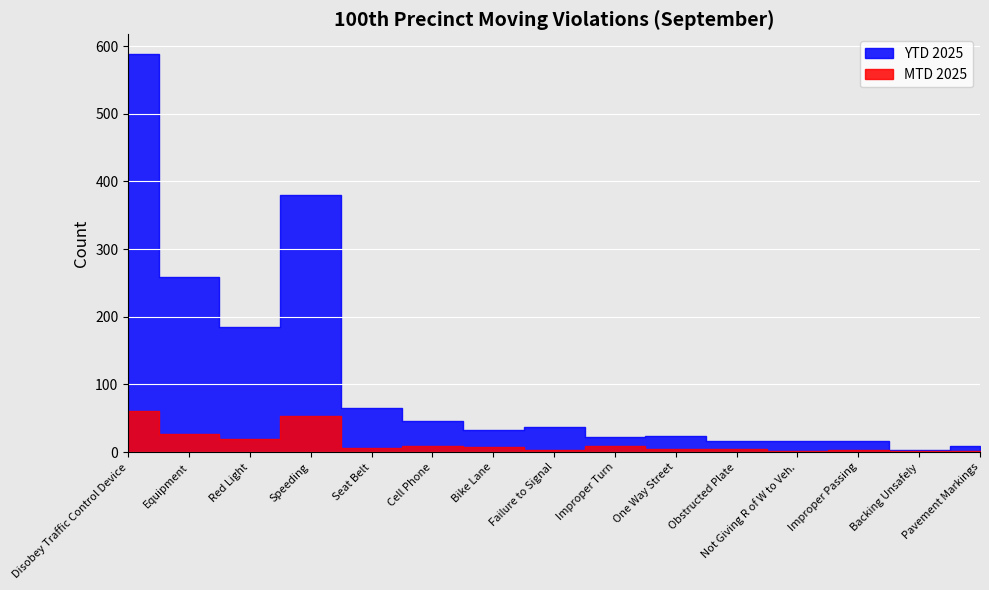

What is the highest value of the YTD 2025 series?

588